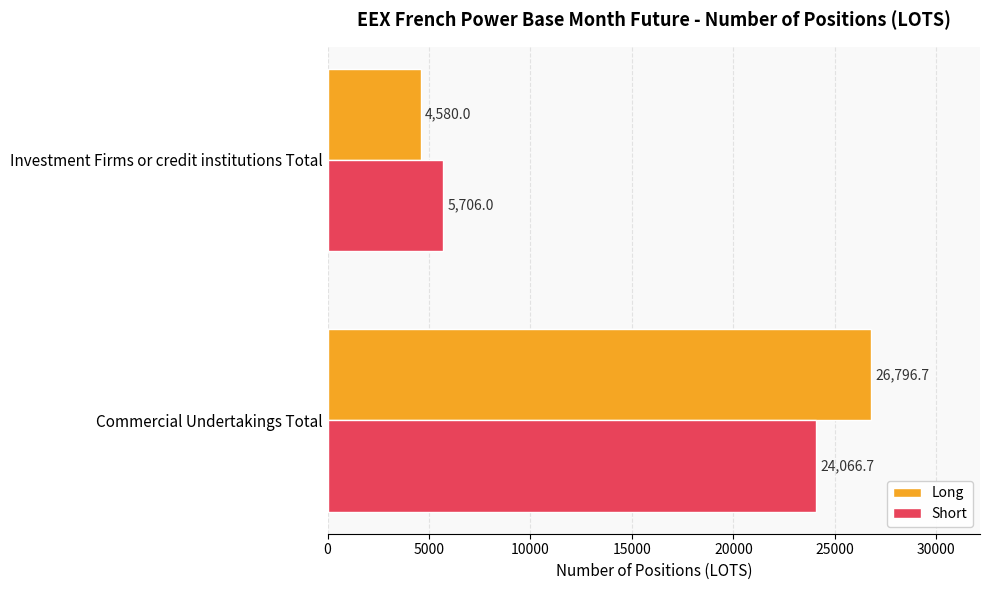

Rank the series by their maximum value, from highest to lowest.

Long, Short